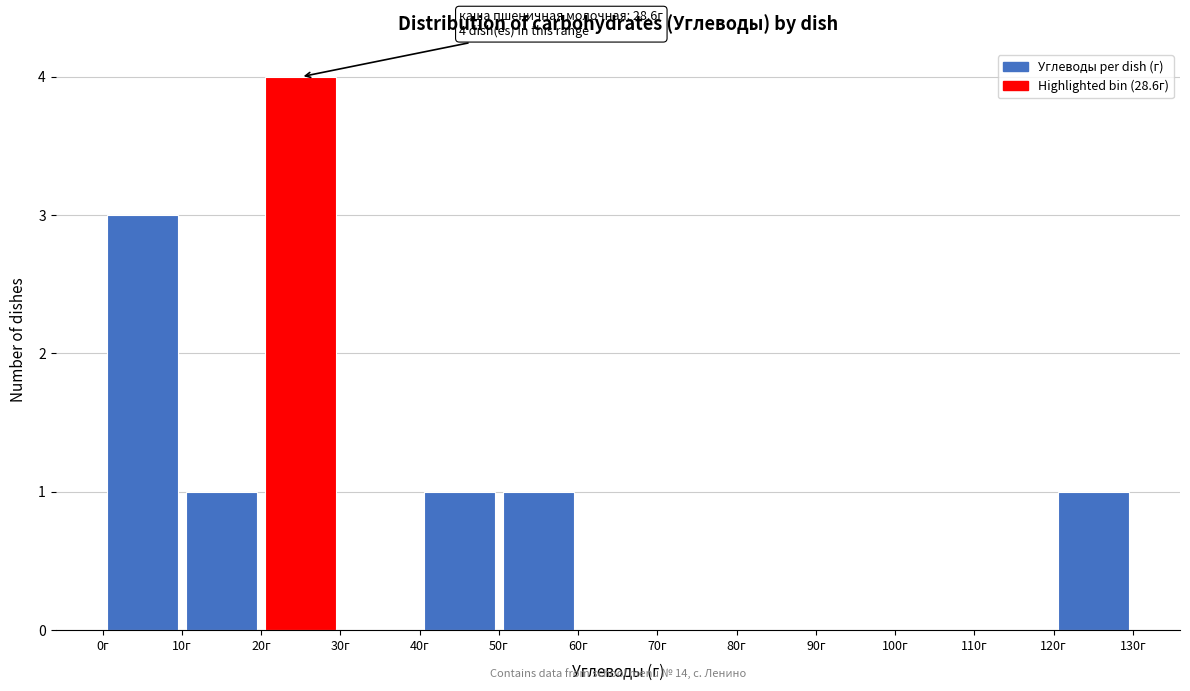

Over which range of the x-axis is the bar tallest?

20 to 30